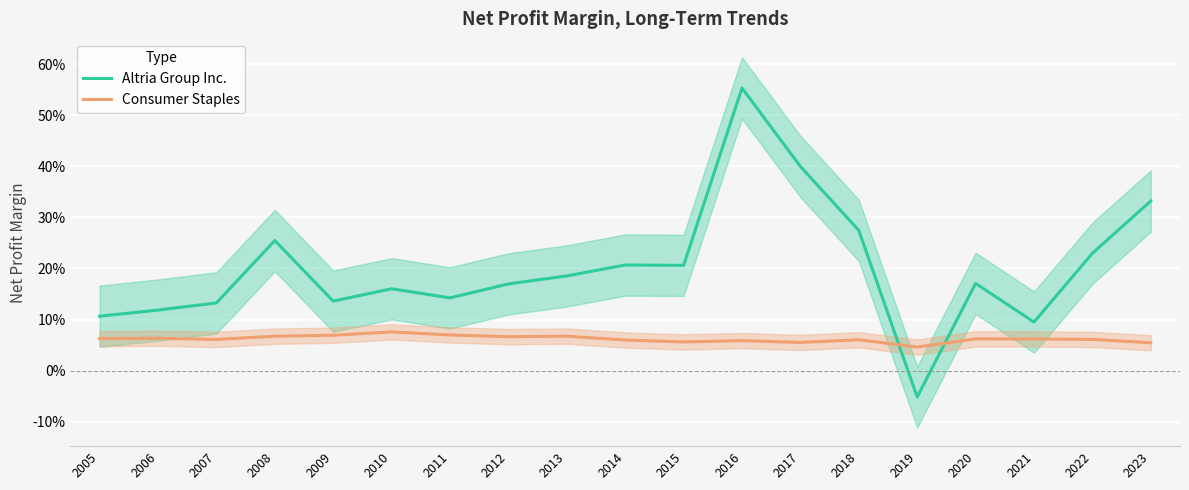

What is the sum of all Altria Group Inc. values?

3.8